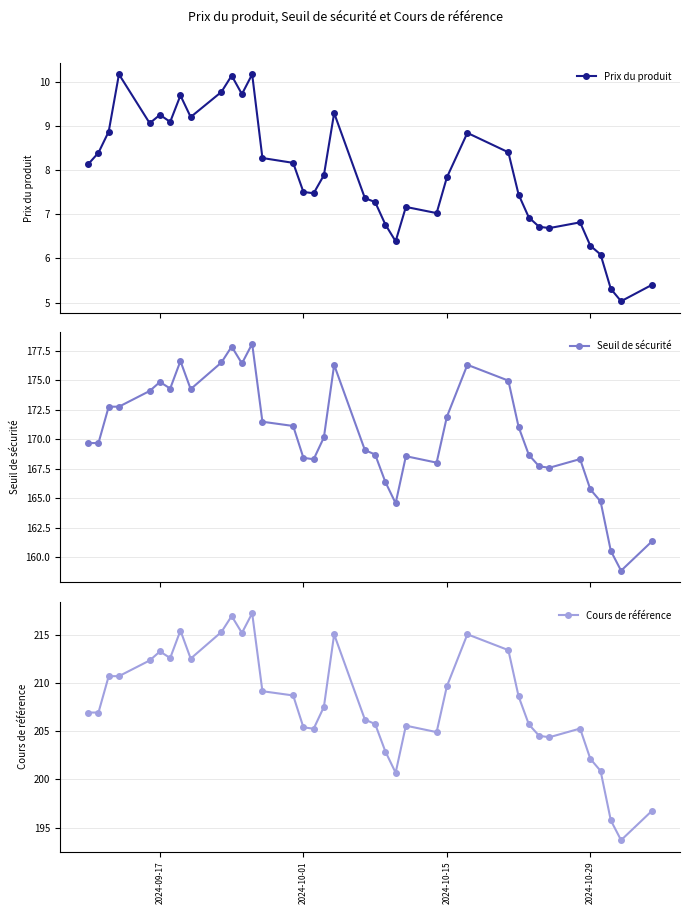

What is the value of the Seuil de sécurité point at the 23rd from the left?

164.6